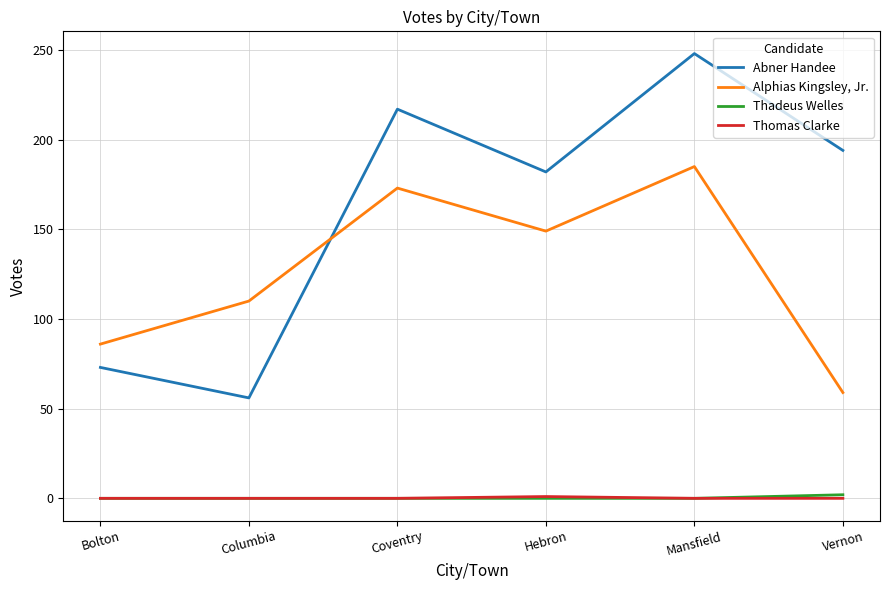

What is the sum of all Abner Handee values?

970